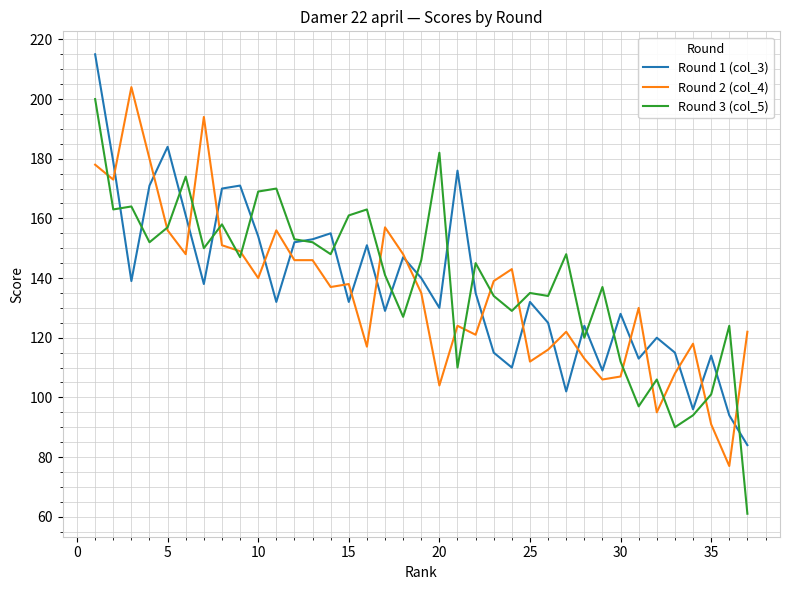

How many lines are shown in the chart?

3